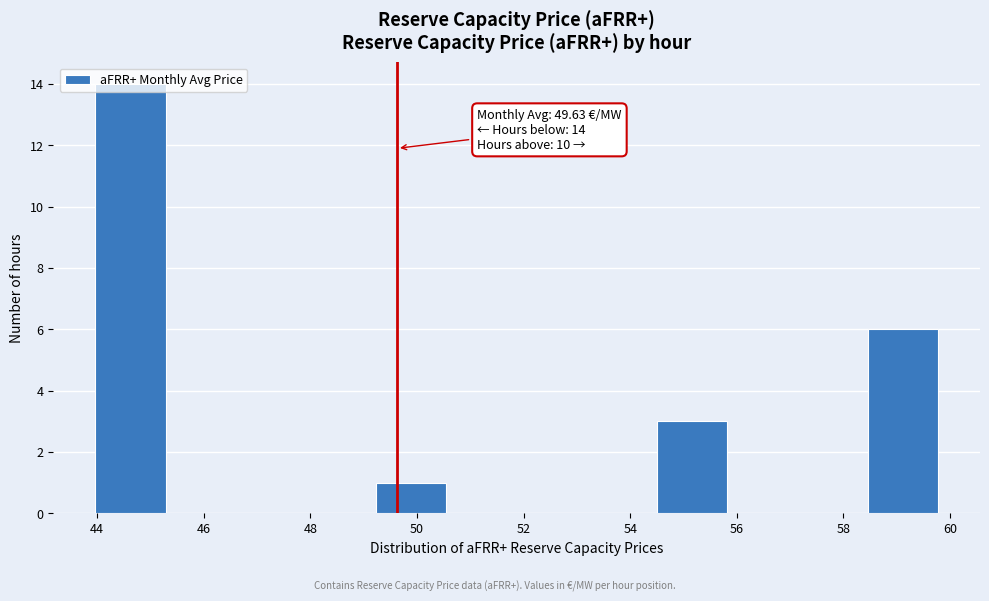

Which range on the x-axis has the tallest bar?

44.0 to 45.2